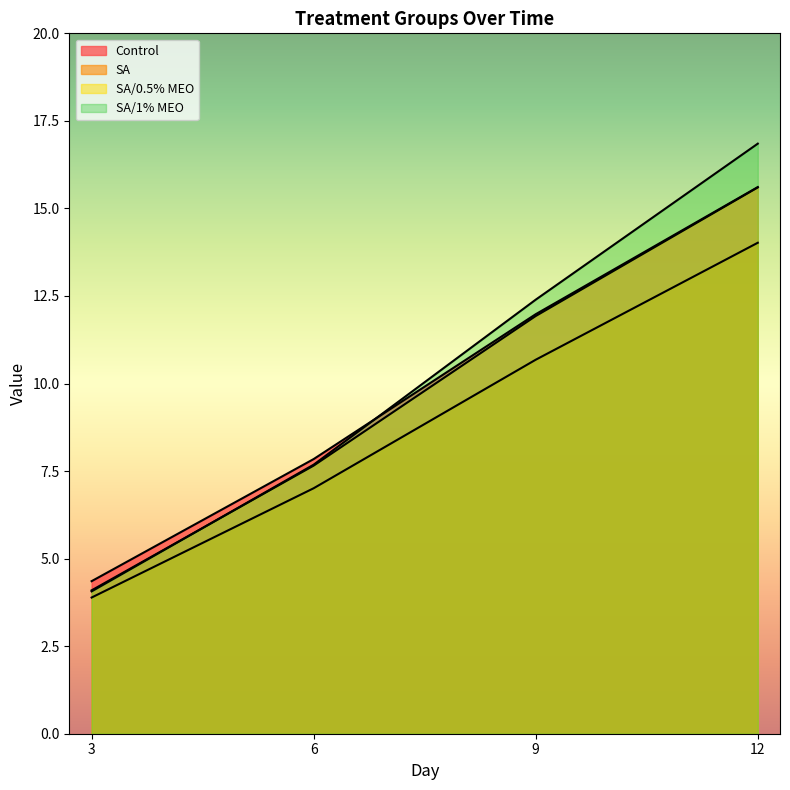

What is the difference between the second highest and minimum values in the SA series?

6.8